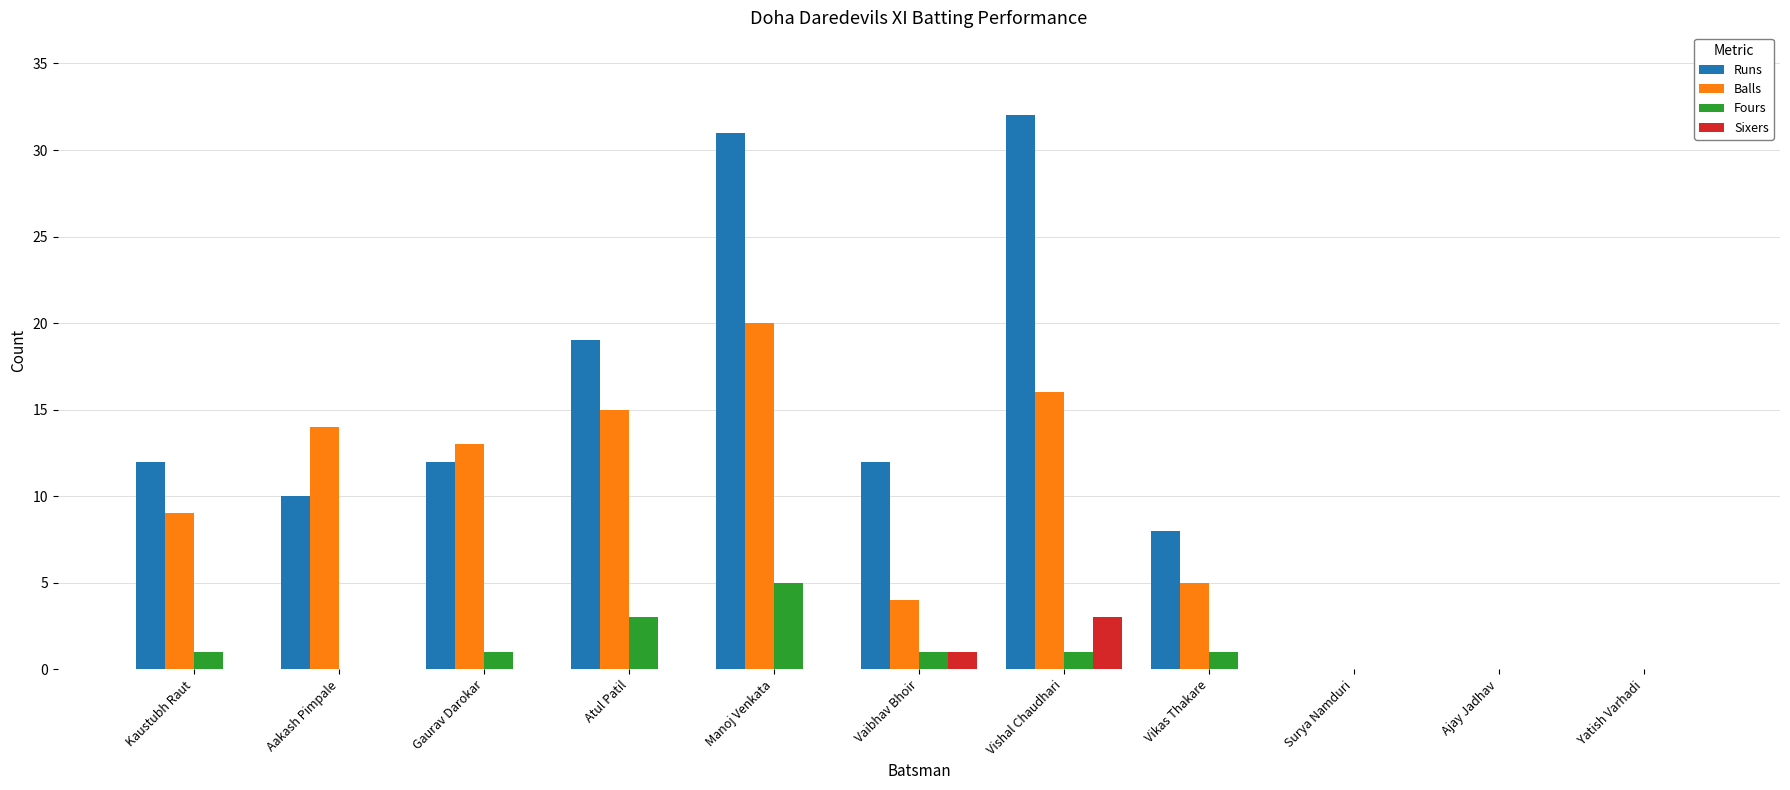

True or false: Balls has a value of 13 at Yatish Varhadi.

False